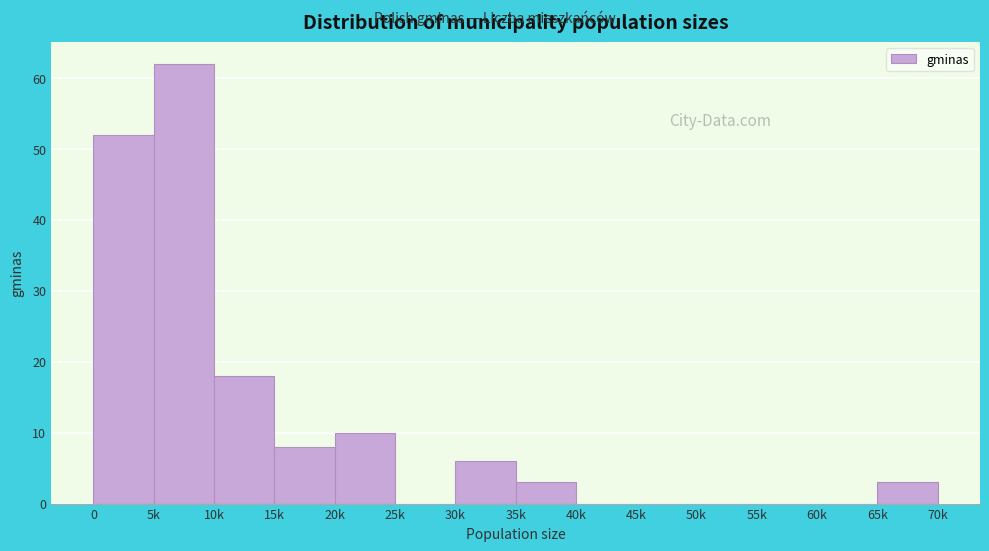

Reading left to right, transcribe all the data shown in this chart.

0=52	5k=62	10k=18	15k=8	20k=10	25k=0	30k=6	35k=3	40k=0	45k=0	50k=0	55k=0	60k=0	65k=3